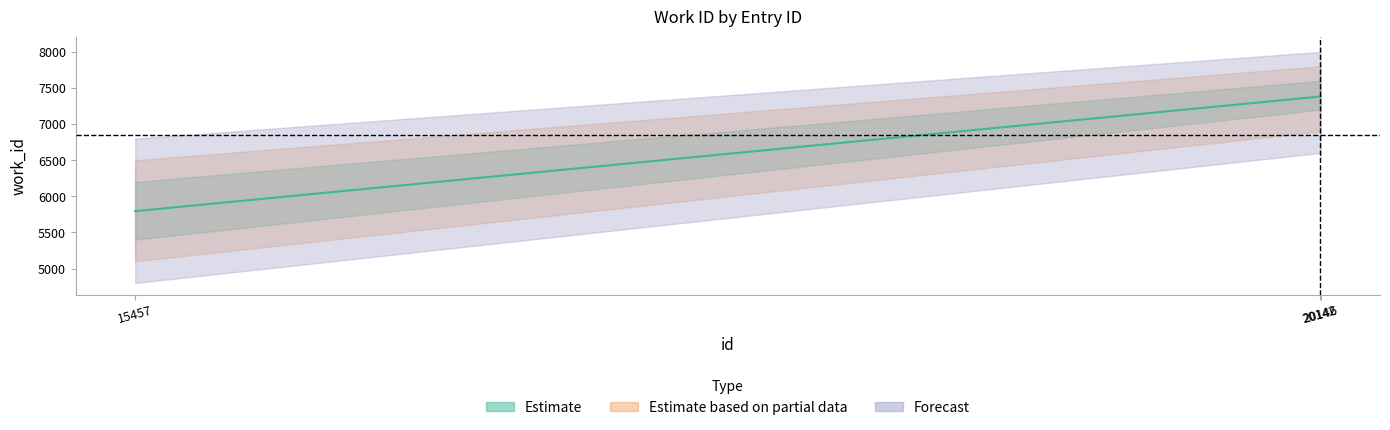

Count the values in the range 5795 to 7382.

3